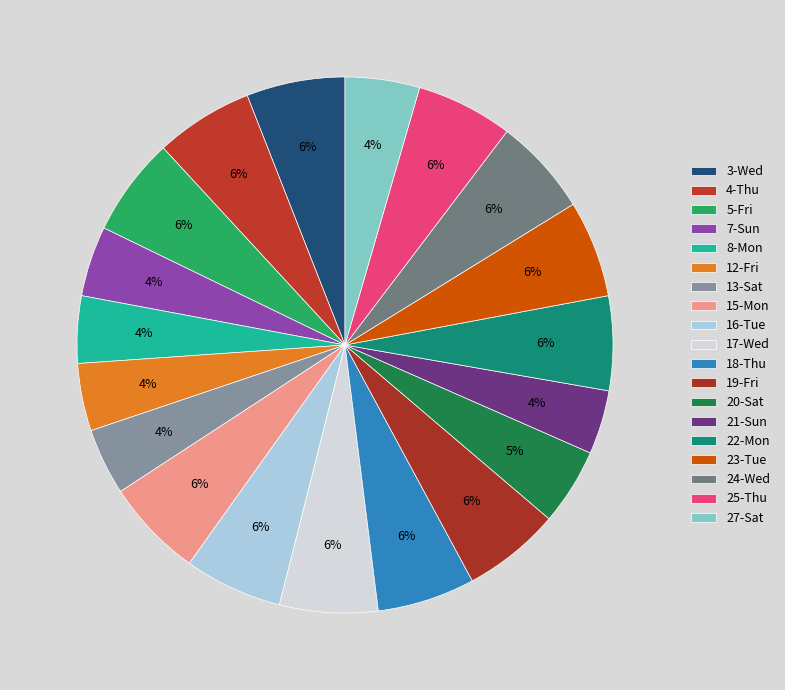

What percentage is the 23-Tue slice, to the nearest percent?

6%